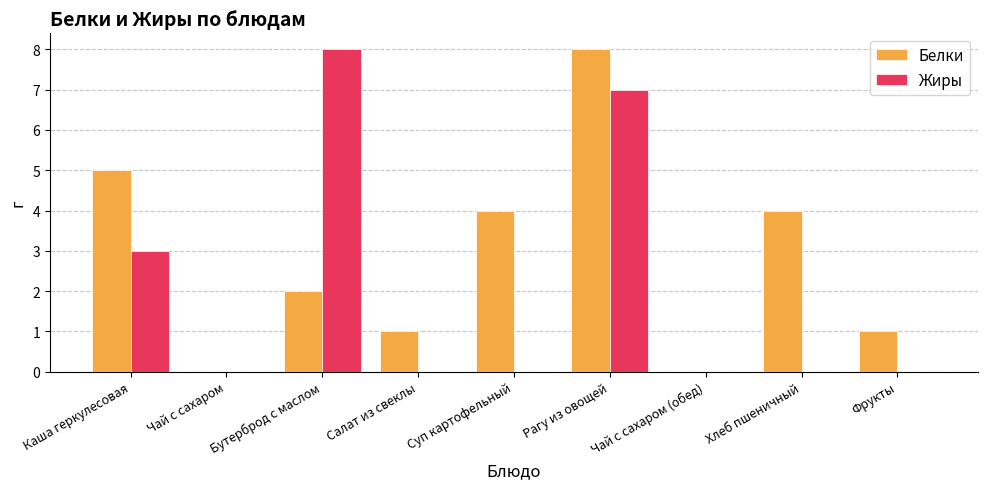

Is it true that Жиры equals 4 at Фрукты?

False